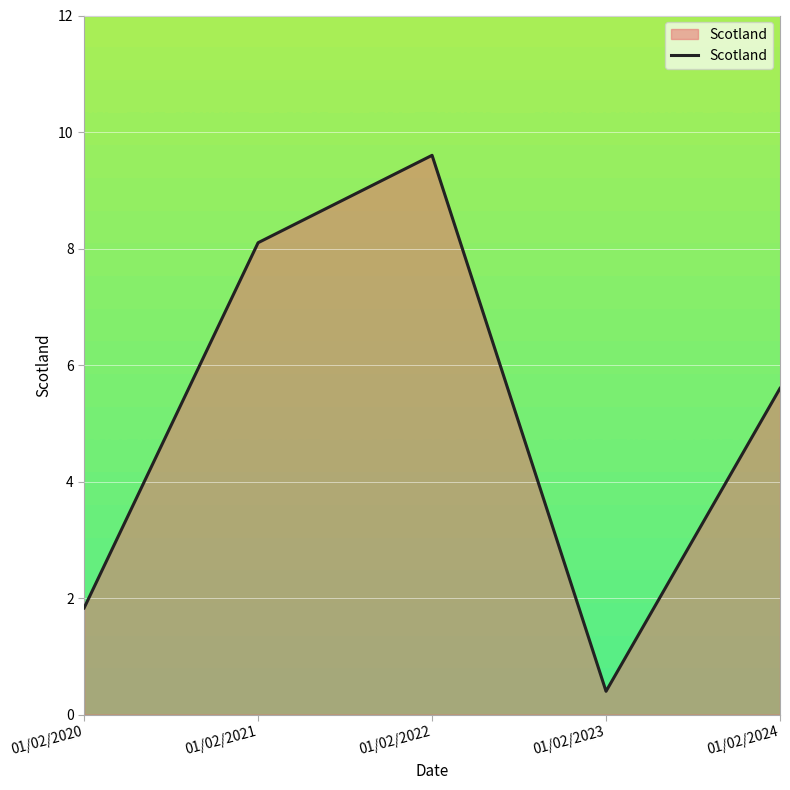

How many lines are shown in the chart?

1